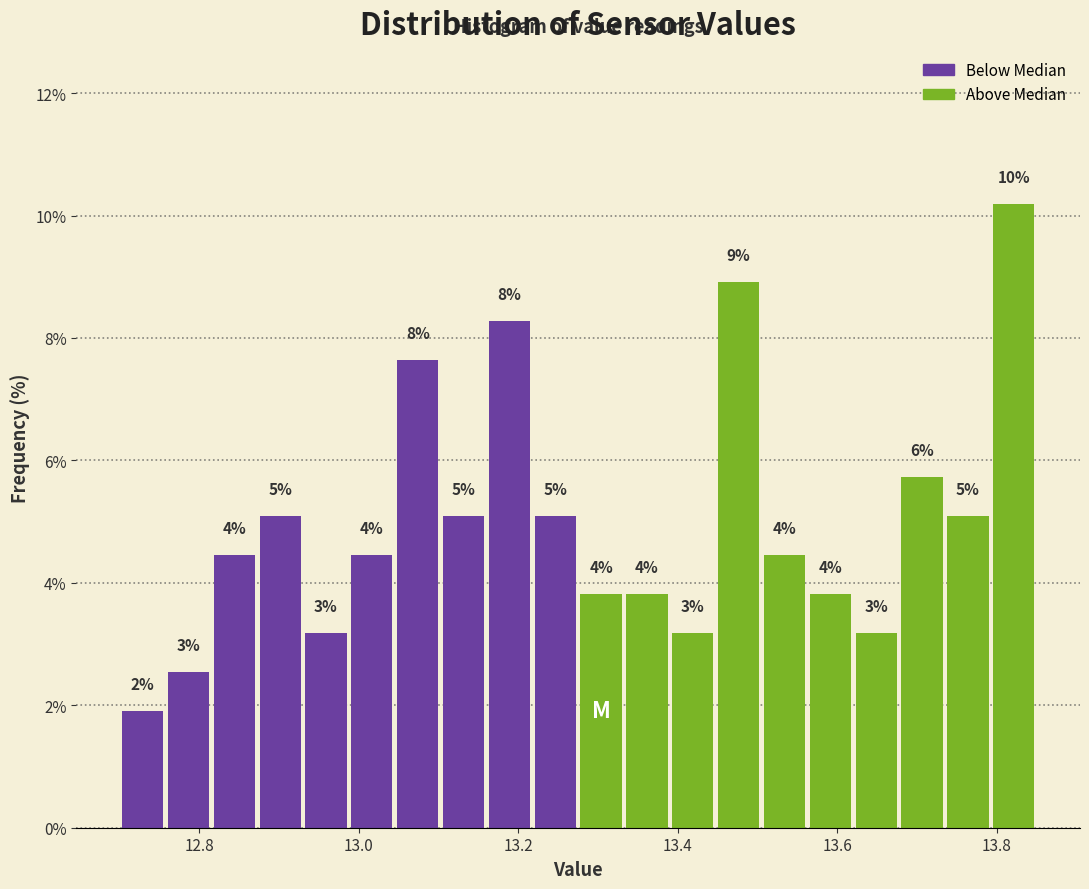

Around what value on the x-axis is the tallest bar? Give the approximate position of its centre, as read against the axis.

13.82